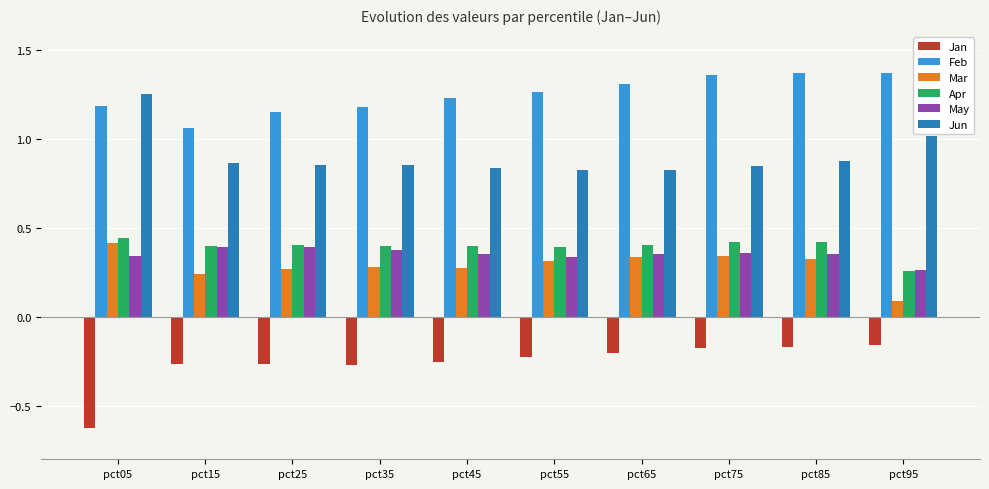

At which label is Mar closest to 0?

pct95